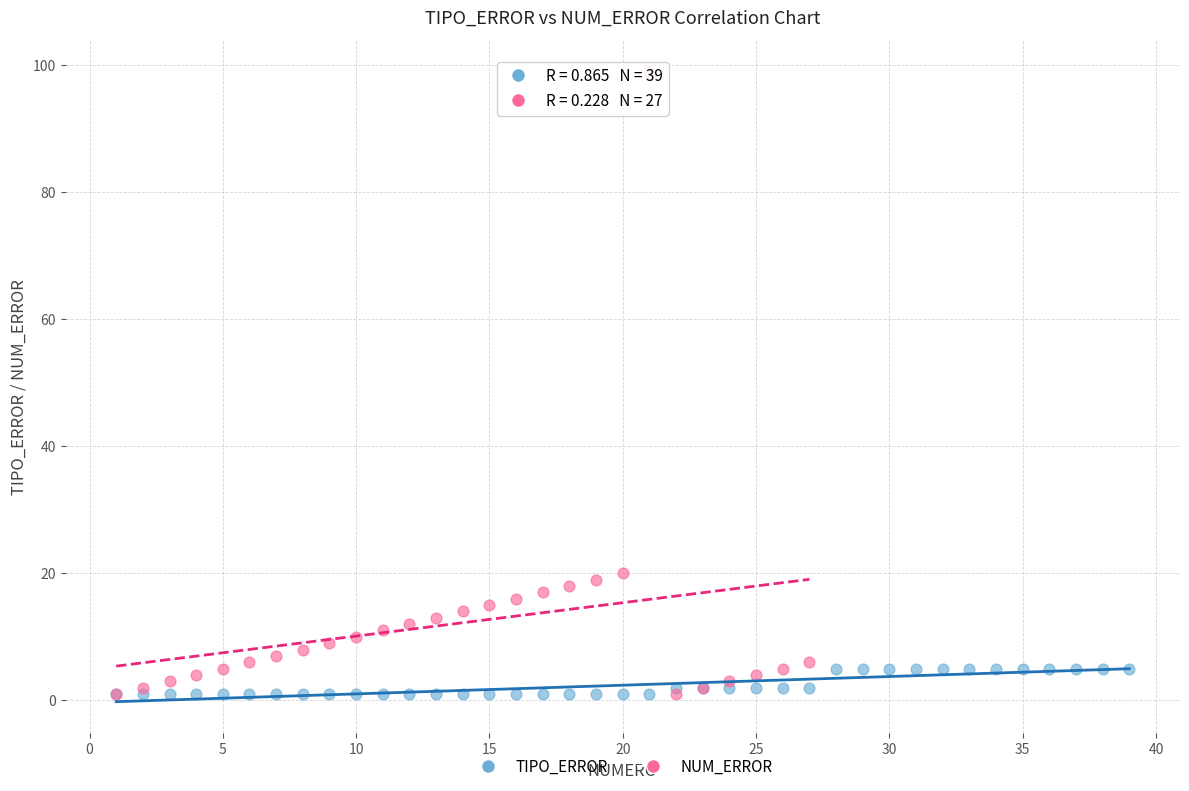

Which series contains the highest Y value?

NUM_ERROR